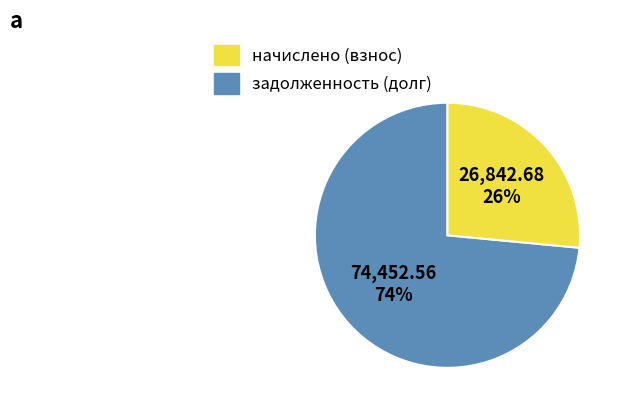

Is there any slice that represents more than half of the pie?

Yes